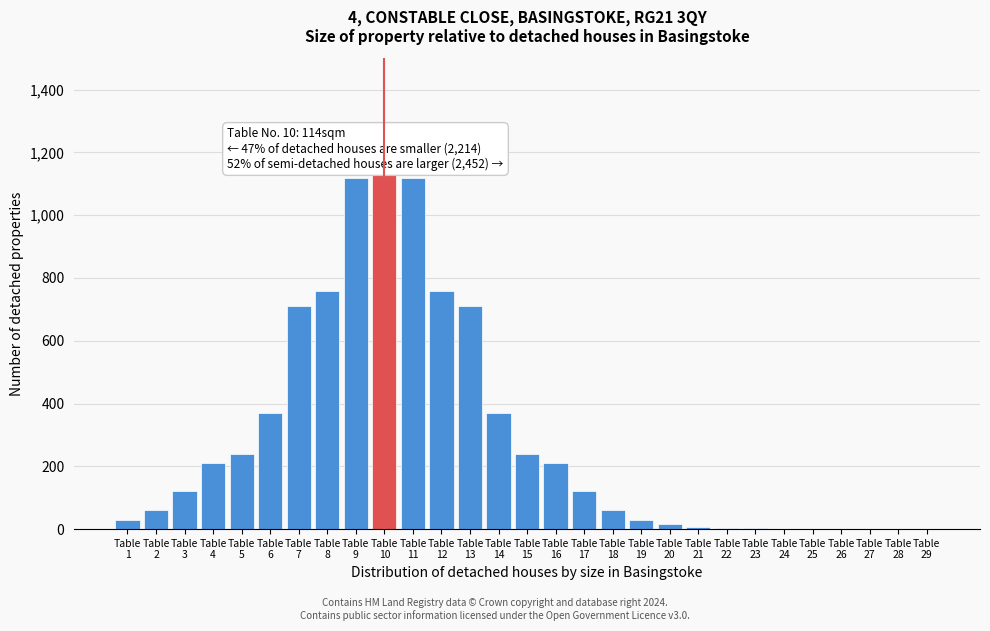

What is the maximum value shown in the chart?

1130